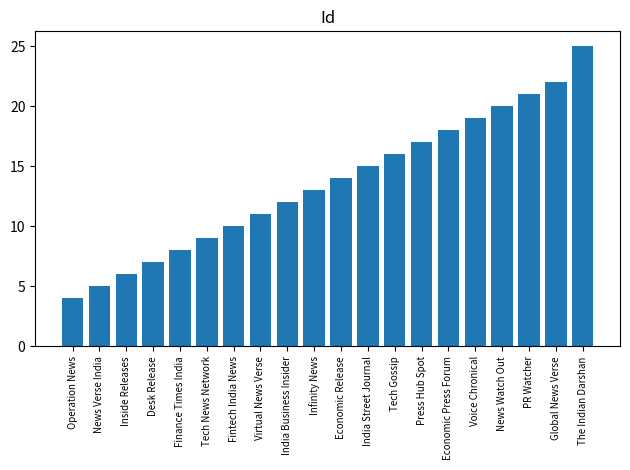

Rank the categories by value from lowest to highest.

Operation News, News Verse India, Inside Releases, Desk Release, Finance Times India, Tech News Network, Fintech India News, Virtual News Verse, India Business Insider, Infinity News, Economic Release, India Street Journal, Tech Gossip, Press Hub Spot, Economic Press Forum, Voice Chronical, News Watch Out, PR Watcher, Global News Verse, The Indian Darshan